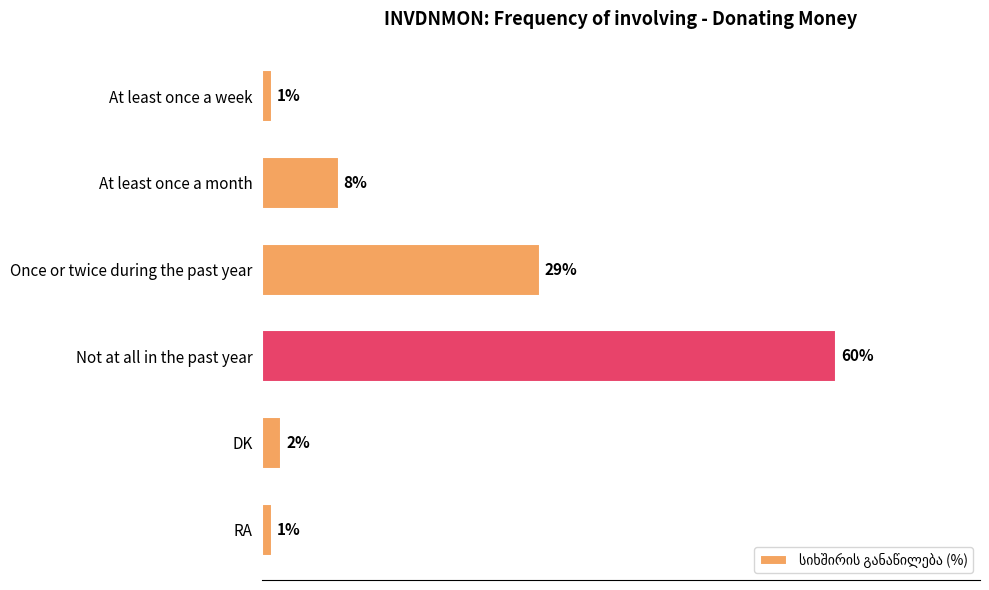

Does the chart contain any negative values?

No